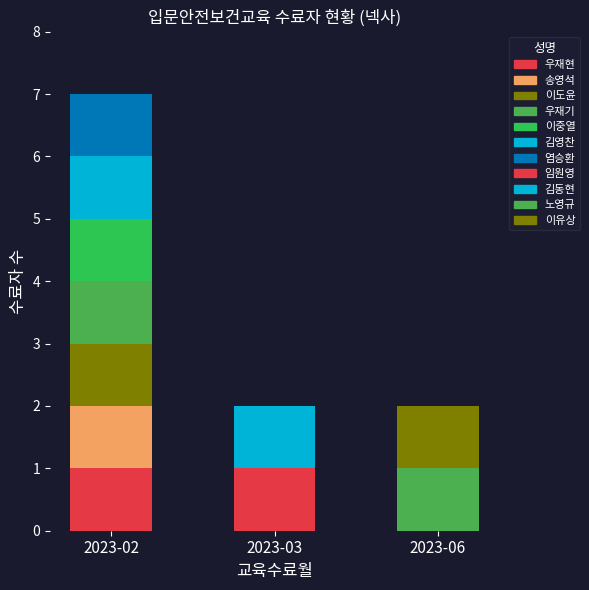

What is the change in value from 2023-02 to 2023-06?

-5